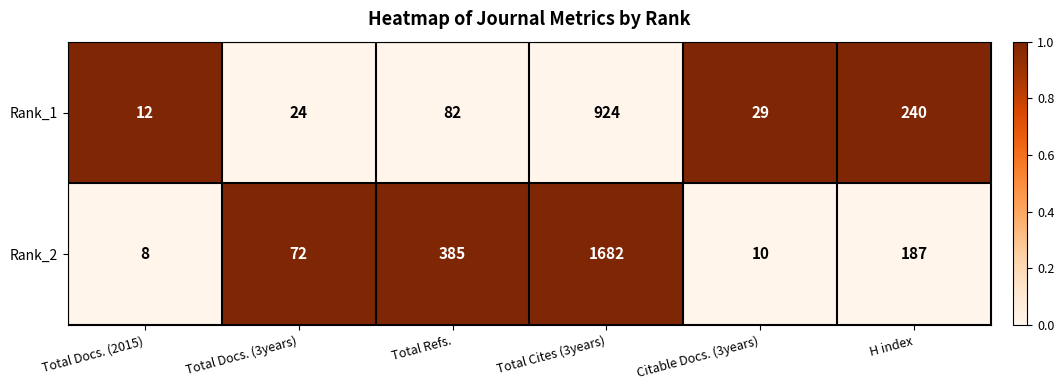

Rank the series at Total Cites (3years) from highest to lowest value.

Rank_2, Rank_1